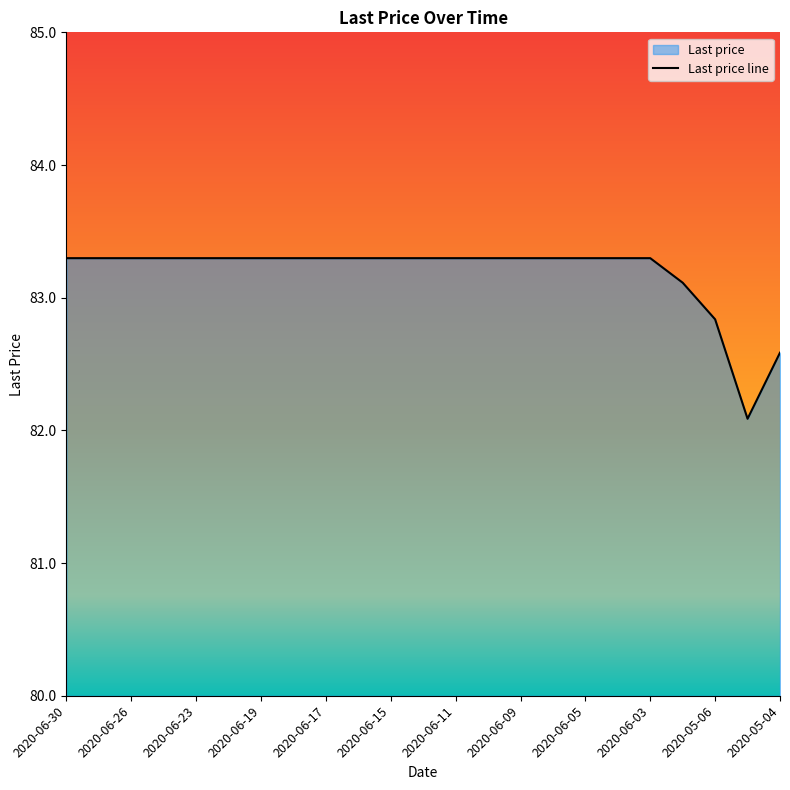

List the labels in order of value, smallest first.

2020-05-05, 2020-05-04, 2020-05-06, 2020-05-07, 2020-06-30, 2020-06-29, 2020-06-26, 2020-06-25, 2020-06-23, 2020-06-22, 2020-06-19, 2020-06-18, 2020-06-17, 2020-06-16, 2020-06-15, 2020-06-12, 2020-06-11, 2020-06-10, 2020-06-09, 2020-06-08, 2020-06-05, 2020-06-04, 2020-06-03